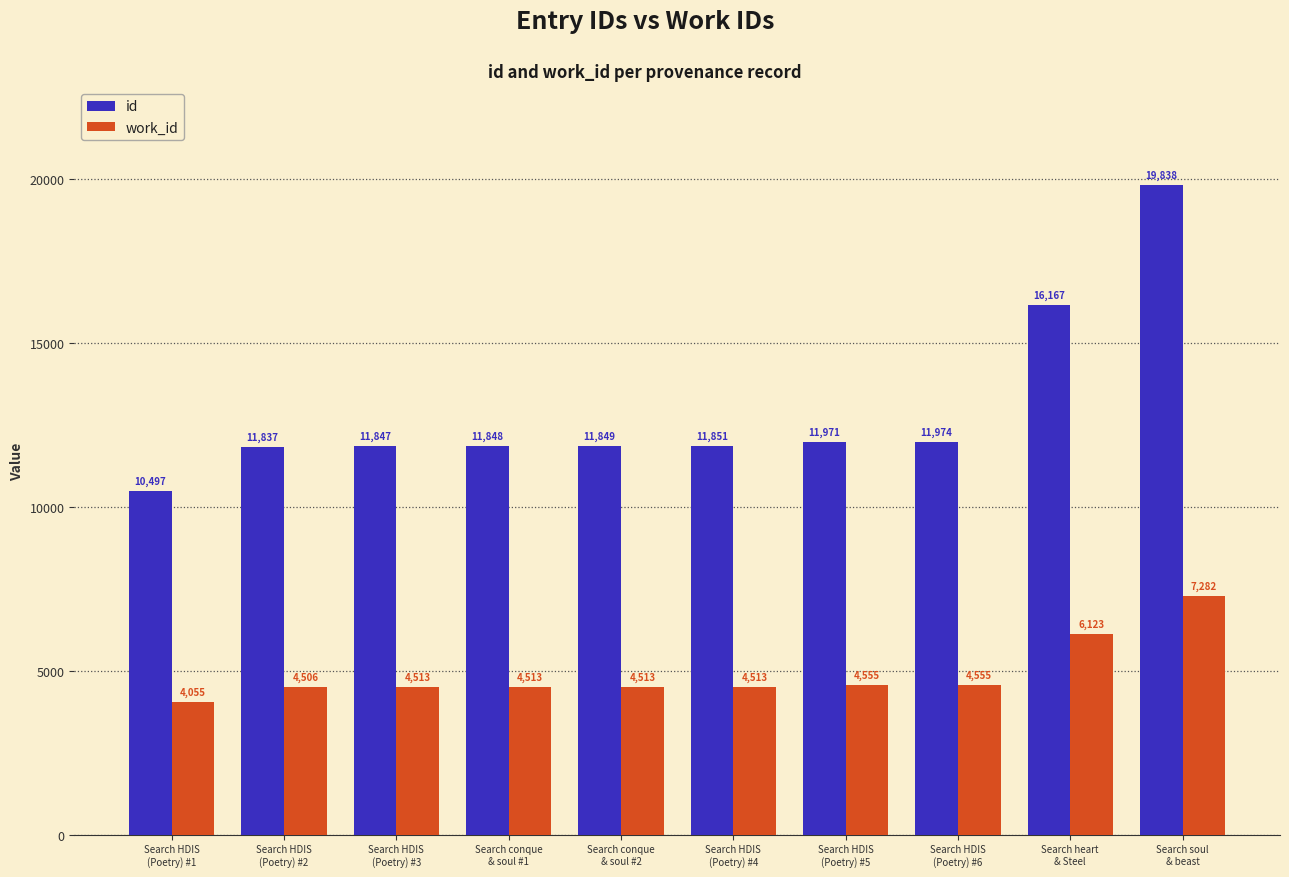

How many data points does each series have?

10